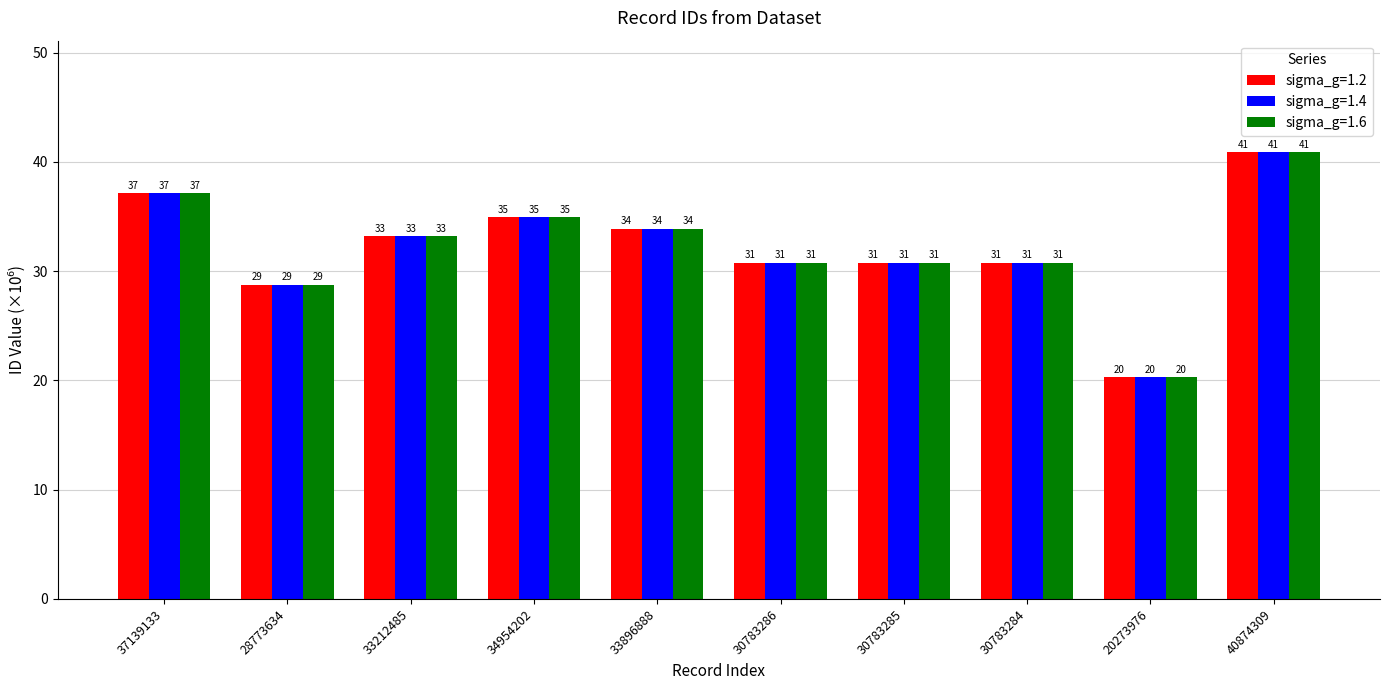

Reading right to left, list all the values displayed in this chart.

sigma_g=1.2: 40.9	20.3	30.8	30.8	30.8	33.9	35.0	33.2	28.8	37.1
sigma_g=1.4: 40.9	20.3	30.8	30.8	30.8	33.9	35.0	33.2	28.8	37.1
sigma_g=1.6: 40.9	20.3	30.8	30.8	30.8	33.9	35.0	33.2	28.8	37.1